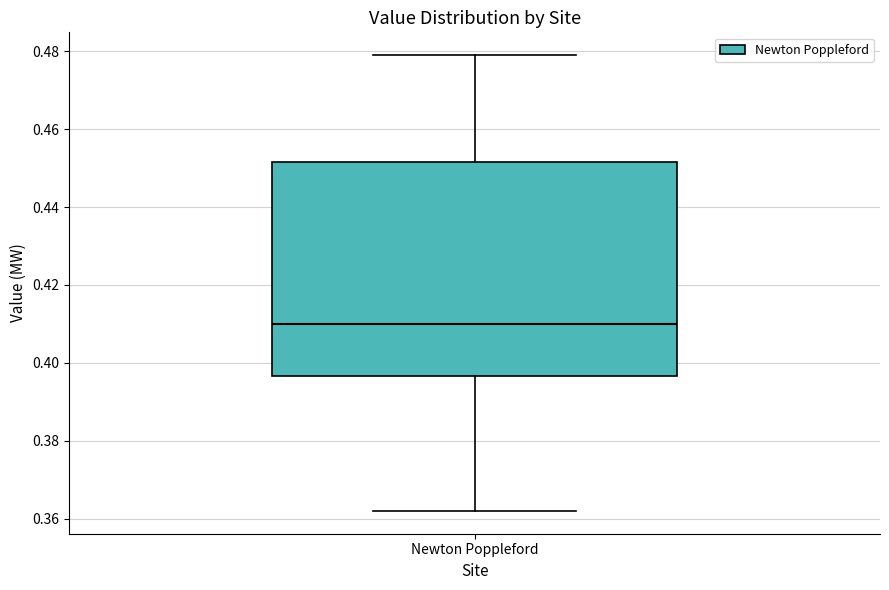

Transcribe this box plot: give where the median line is, the range the box spans, and where the two whiskers end, as read against the y-axis. The values are not printed on the chart, so give them approximately, as read against the axis.

median 0.410, box 0.396 to 0.452, whiskers 0.362 to 0.480